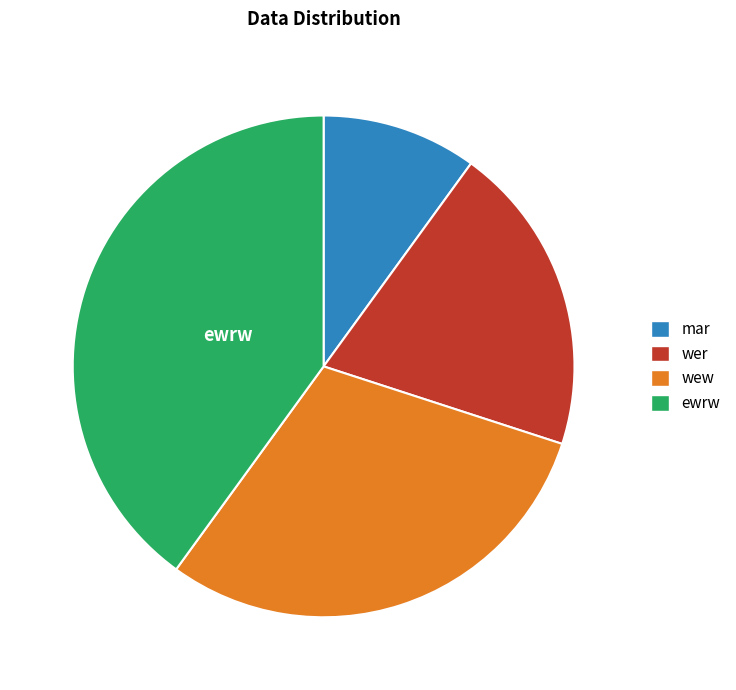

Do ewrw and wer together represent more than half of the pie?

Yes